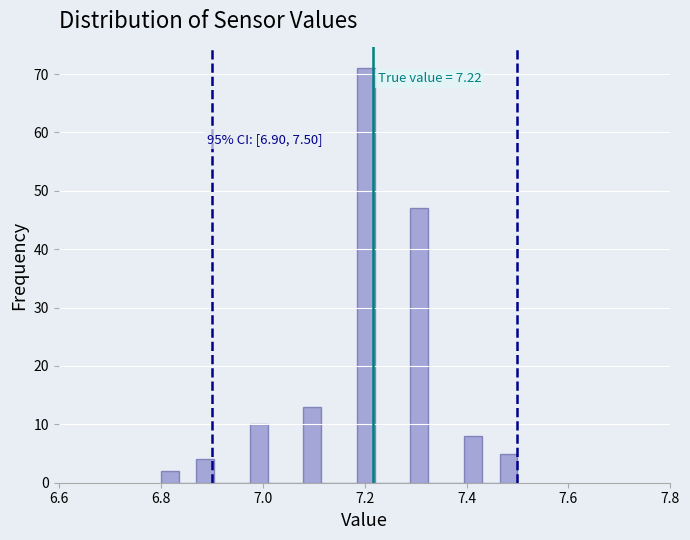

Read against the x-axis, roughly where is the centre of the tallest bar?

7.20